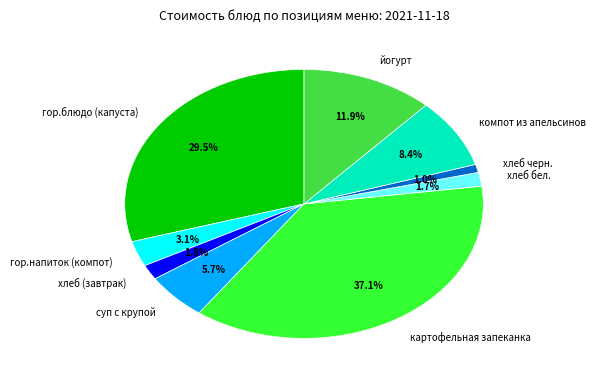

What portion of the pie excludes хлеб бел.?

98.3%